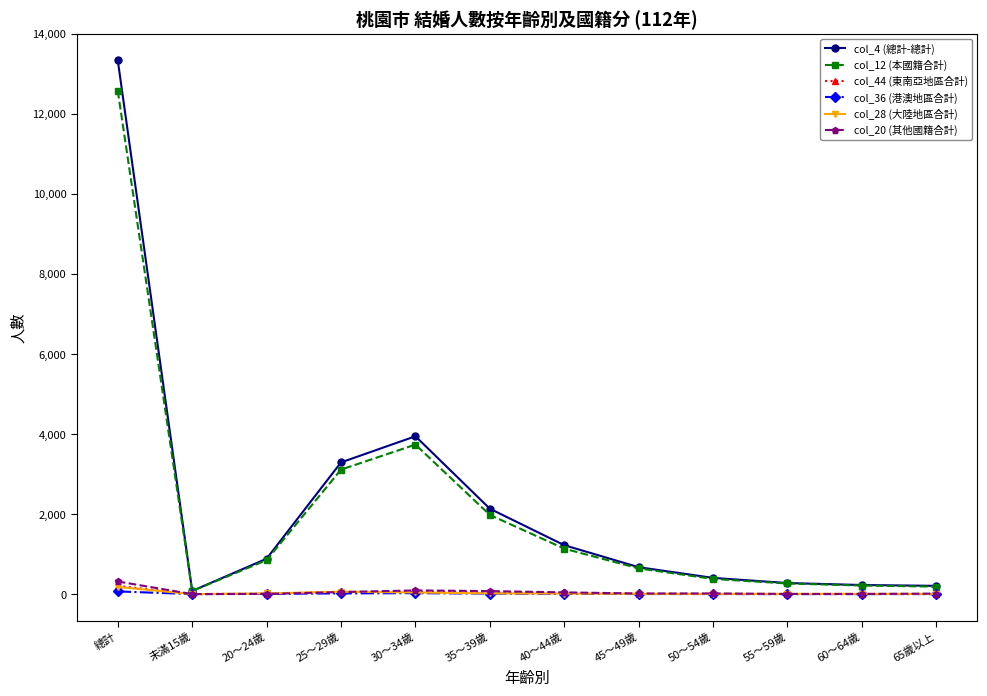

What is the label of the 1st point from the right?

65歲以上